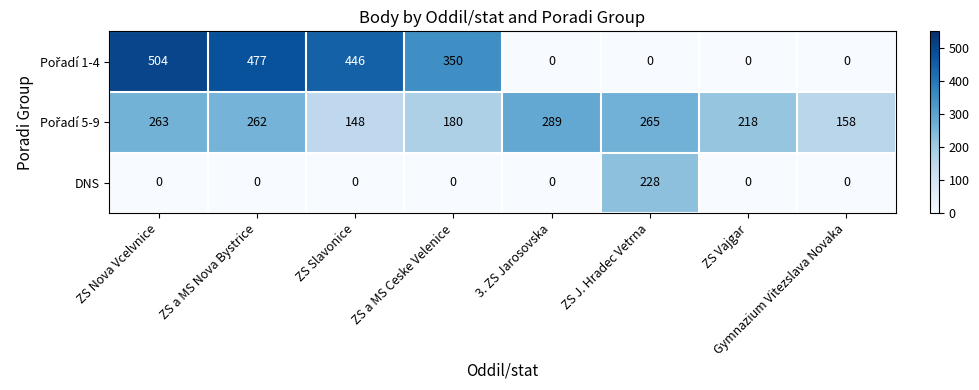

What is the maximum value shown in the chart?

504